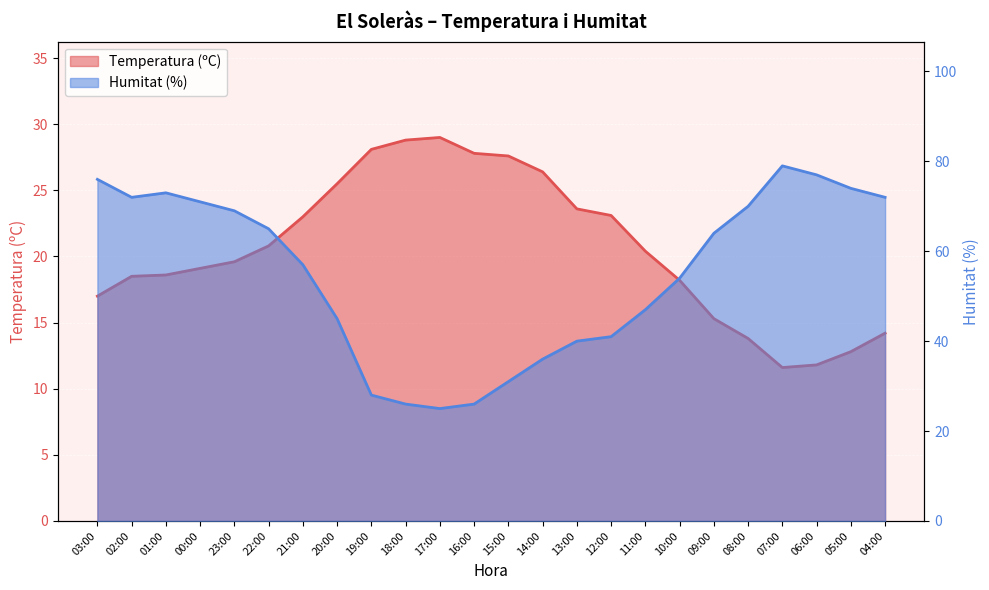

What is the value of the Humitat (%) point at the 5th from the left?

69.0